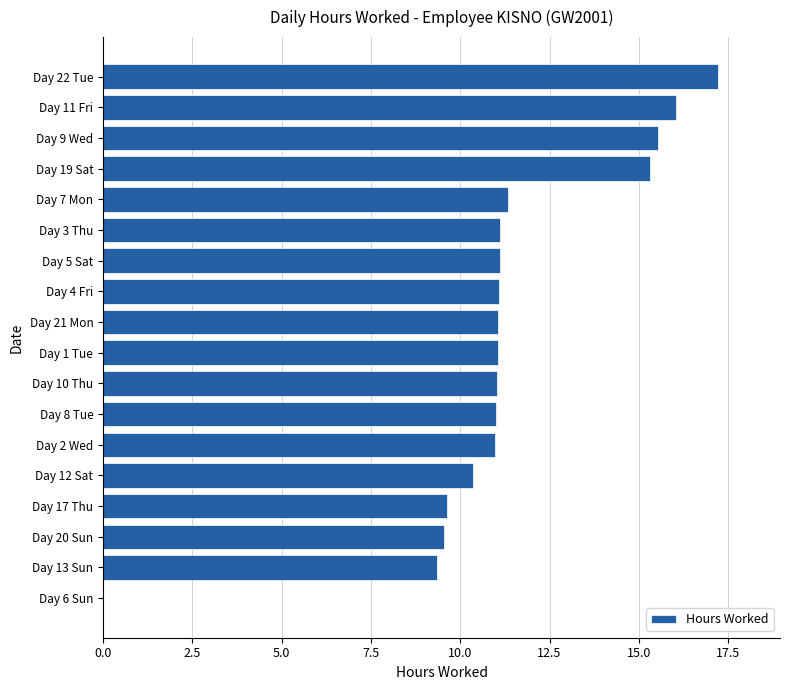

The chart shows a value of 15.5 at Day 9 Wed. True or false?

True